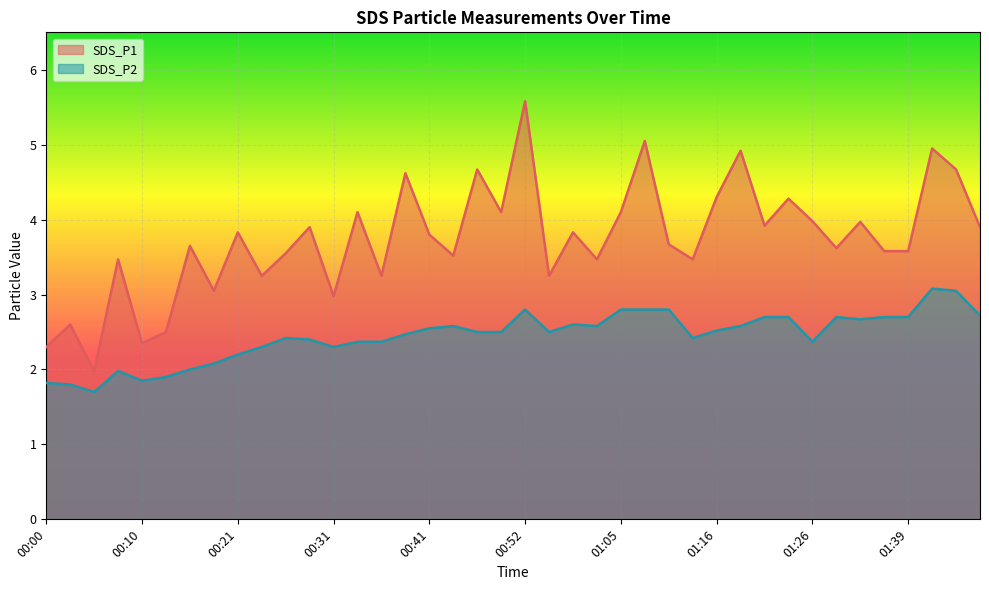

How many data points in SDS_P1 are less than 3?

6